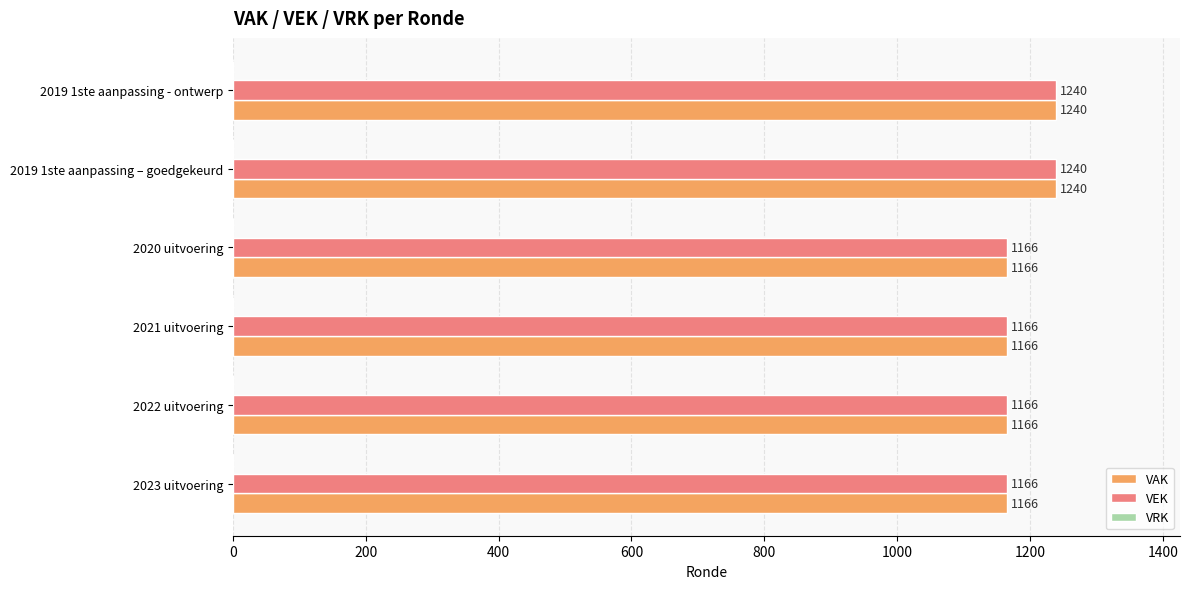

What is the total value across all series at 2019 1ste aanpassing - ontwerp?

2480